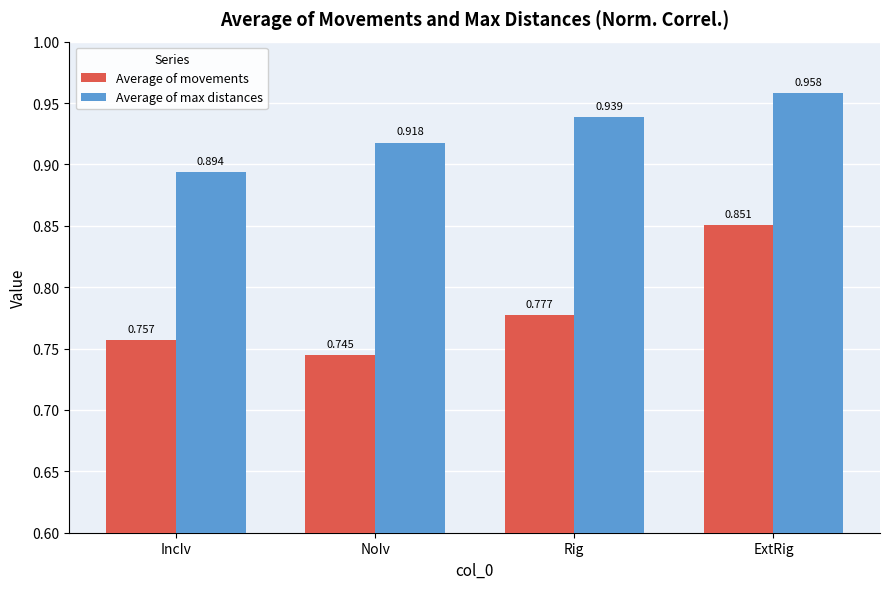

At NoIv, list the series in order from largest to smallest.

Average of max distances, Average of movements